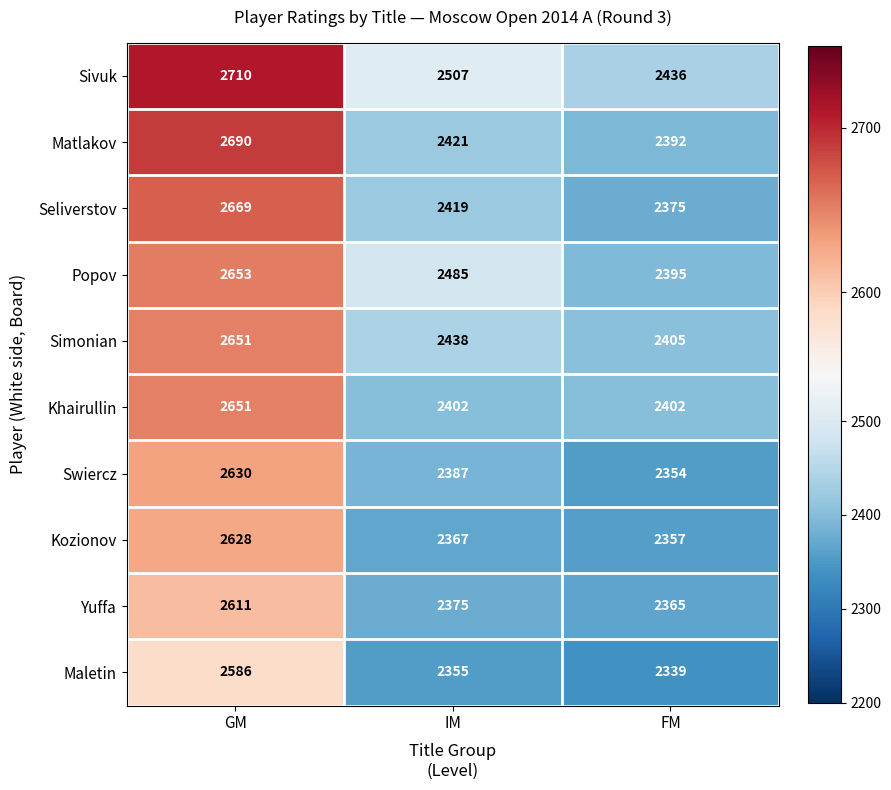

True or false: Seliverstov has a value of 1136 at IM.

False